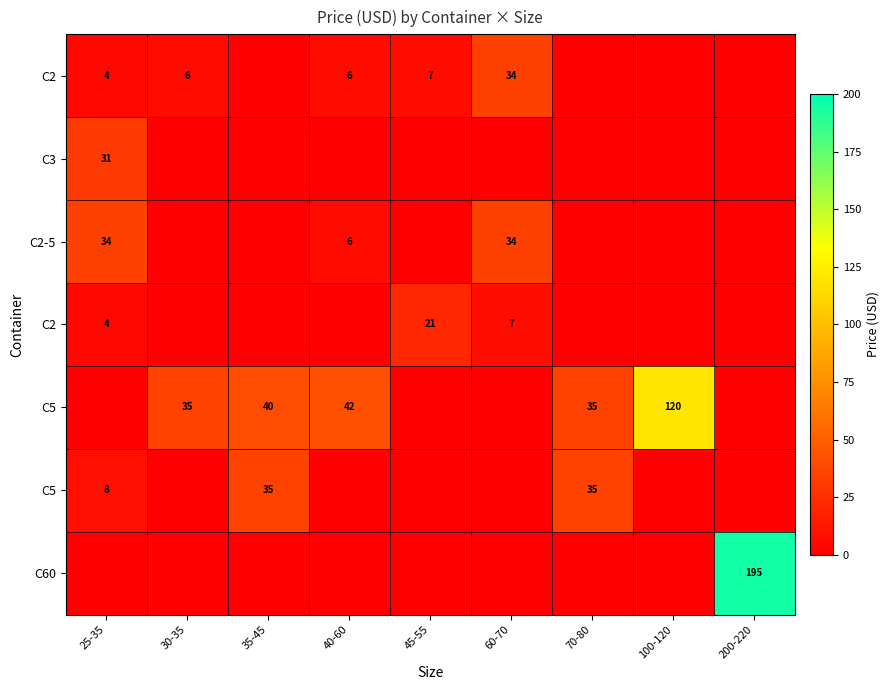

What is the maximum value shown in the chart?

195.0